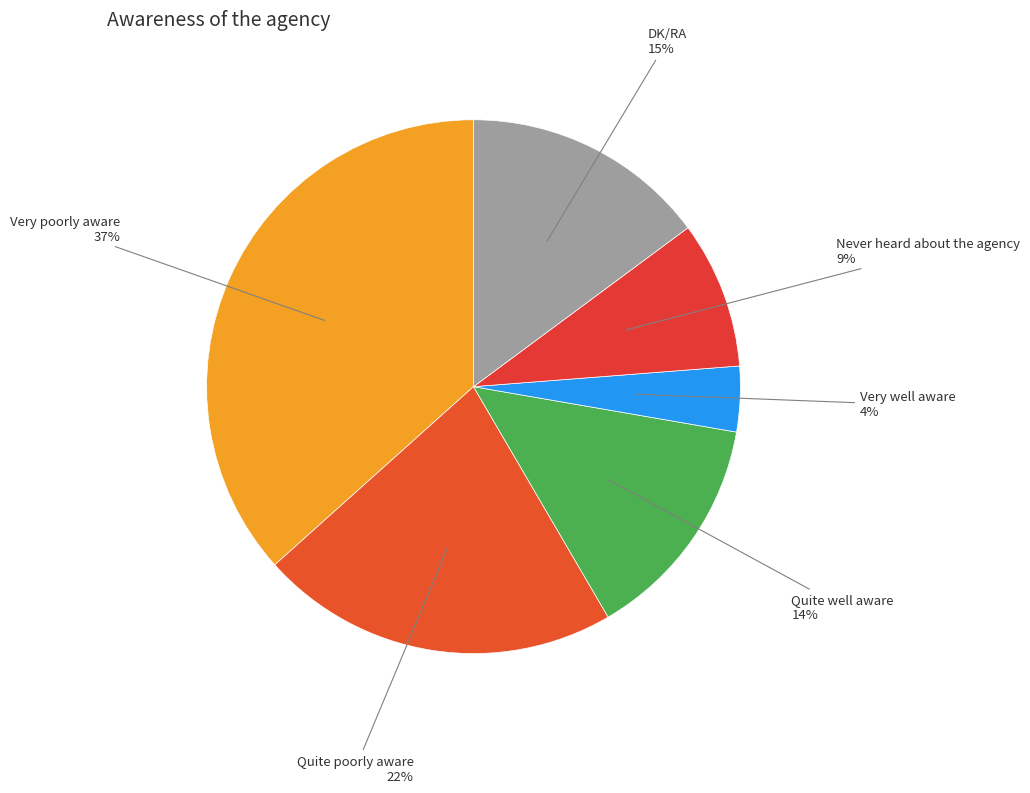

Which has a higher value, Very well aware or Very poorly aware?

Very poorly aware